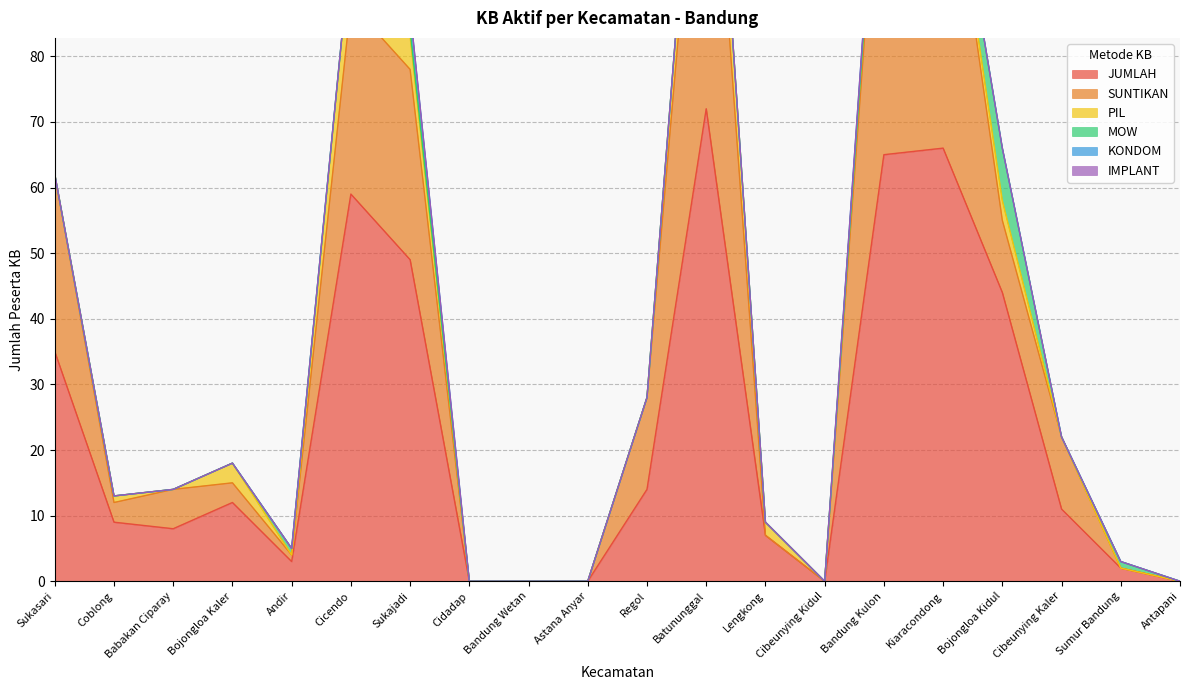

What is the label of the 6th point from the left?

Cicendo